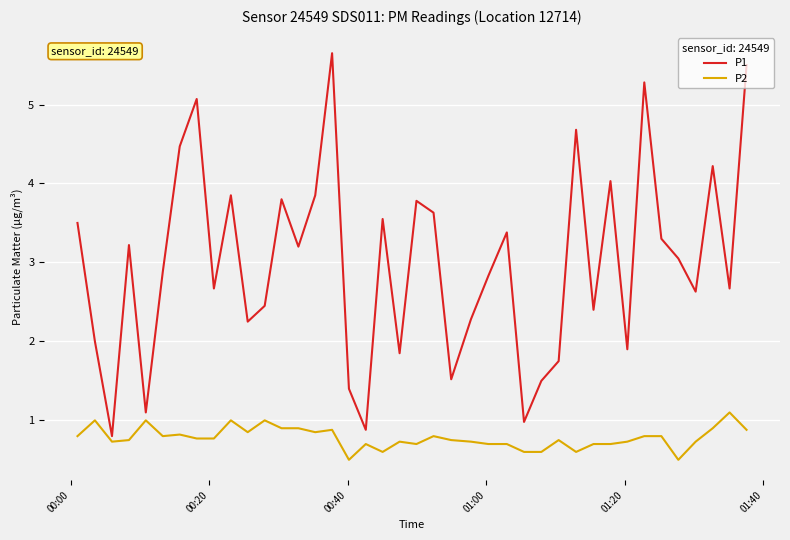

Which series has the largest total across all categories?

P1